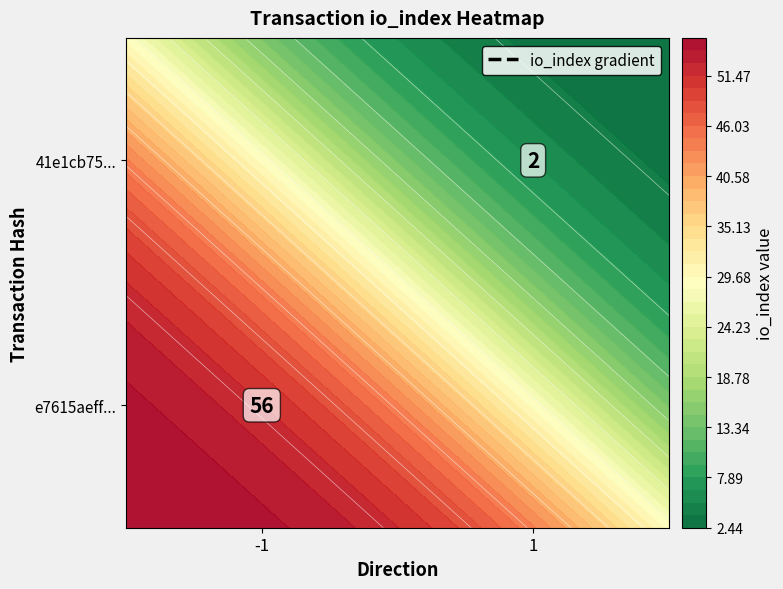

At io_index, list the series in order from smallest to largest.

41e1cb758257c8a4e8e6079476cba7867e8b228, e7615aeff05f328f7275aba679cd61a69ae741f